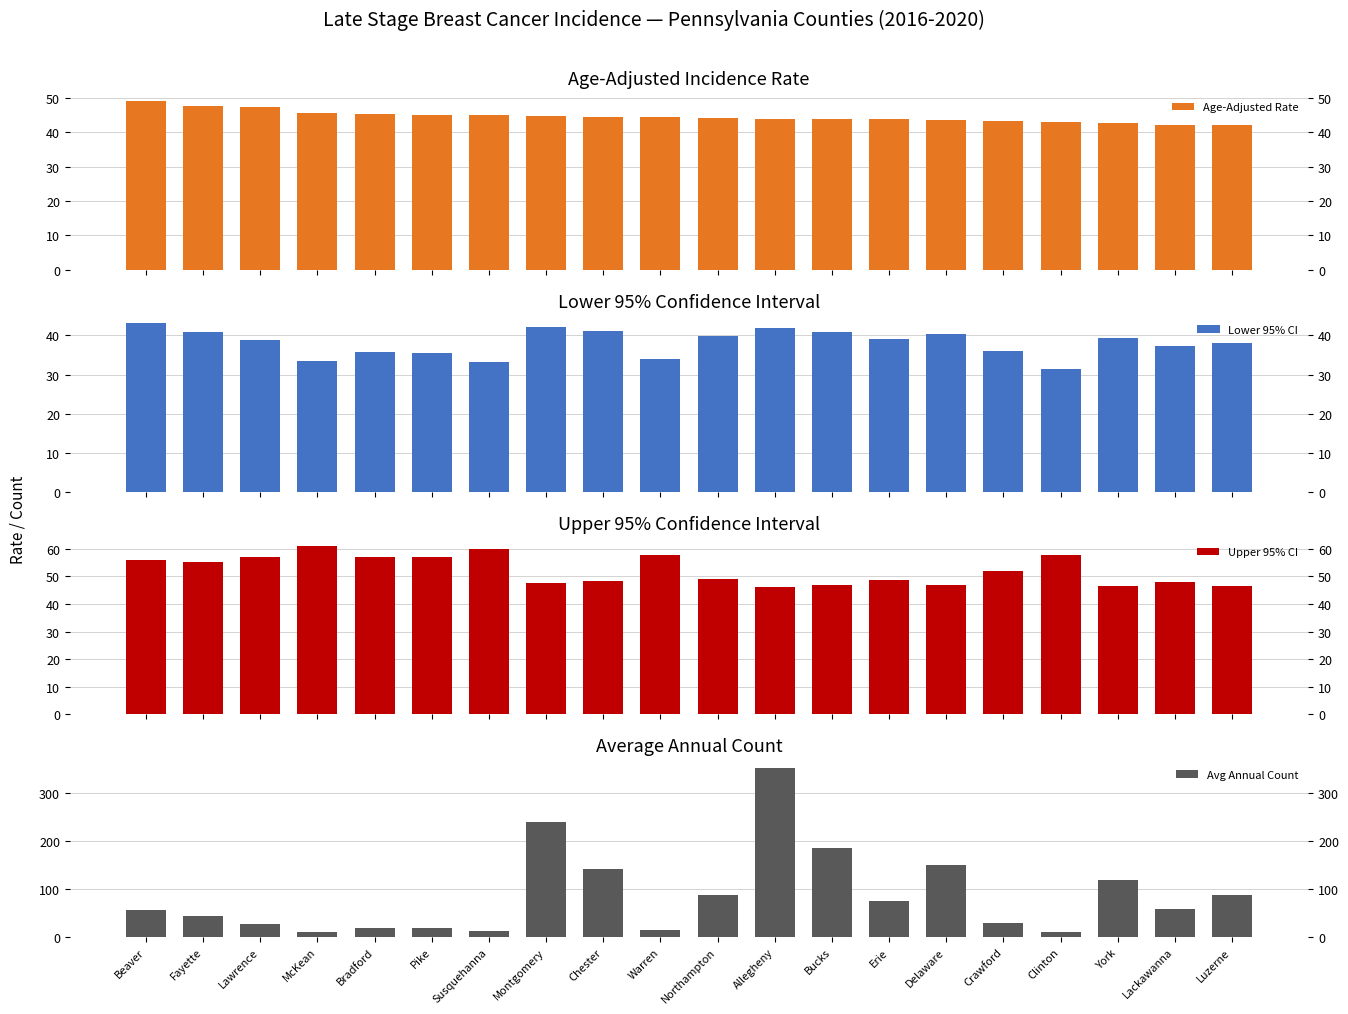

Is it true that Lower 95% CI equals 40.9 at Bucks?

True